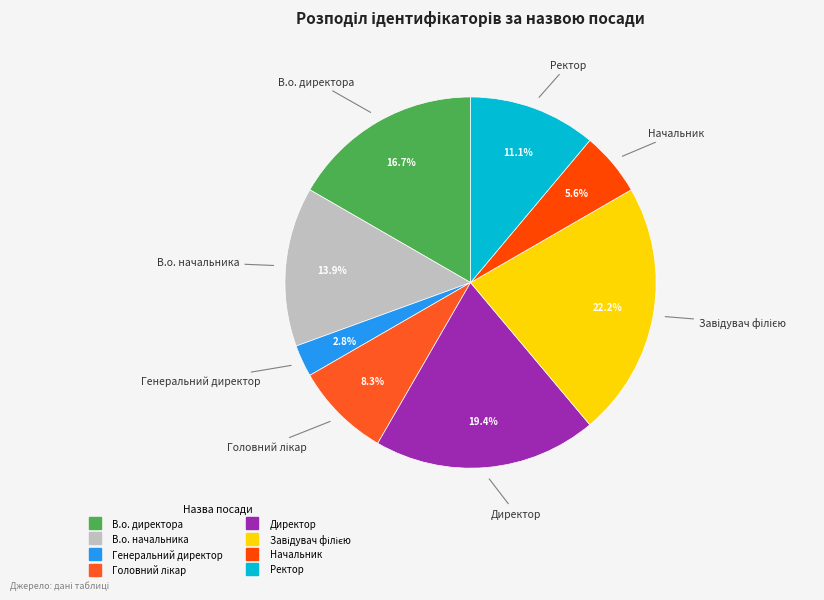

What is the ratio of the value at Ректор to the value at В.о. начальника?

0.8